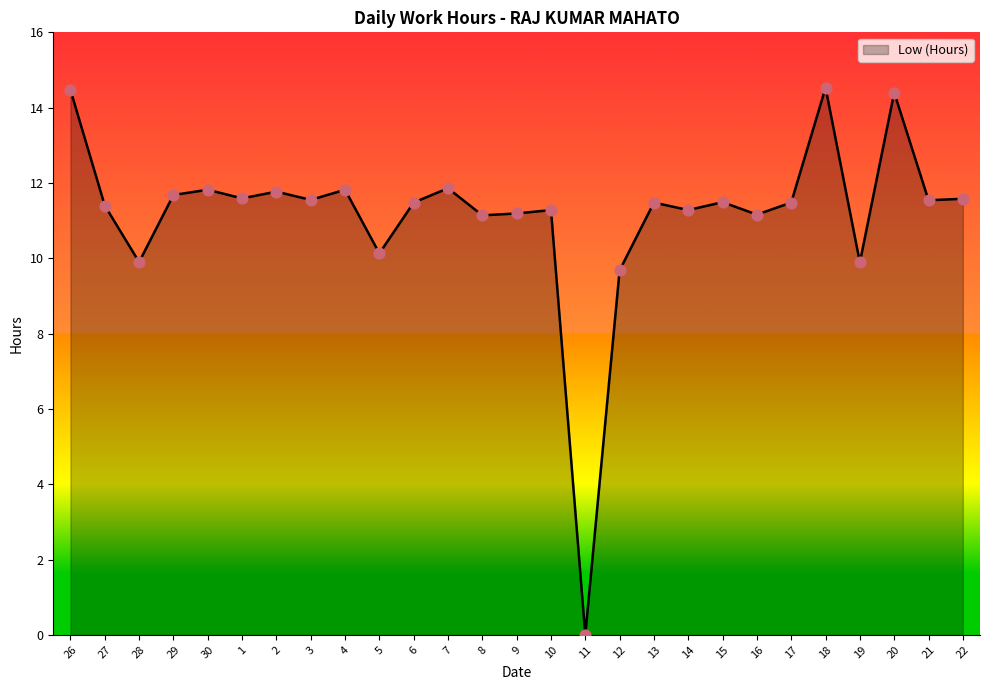

Approximately how many times larger is the value at 14 compared to 7?

1.0